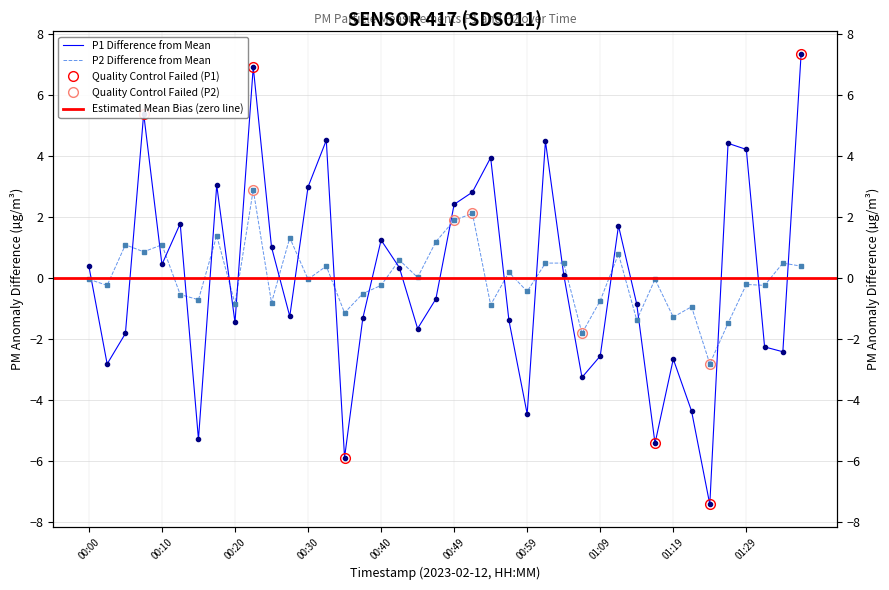

Which series ends up on top after the final intersection of P1 and P2?

P1